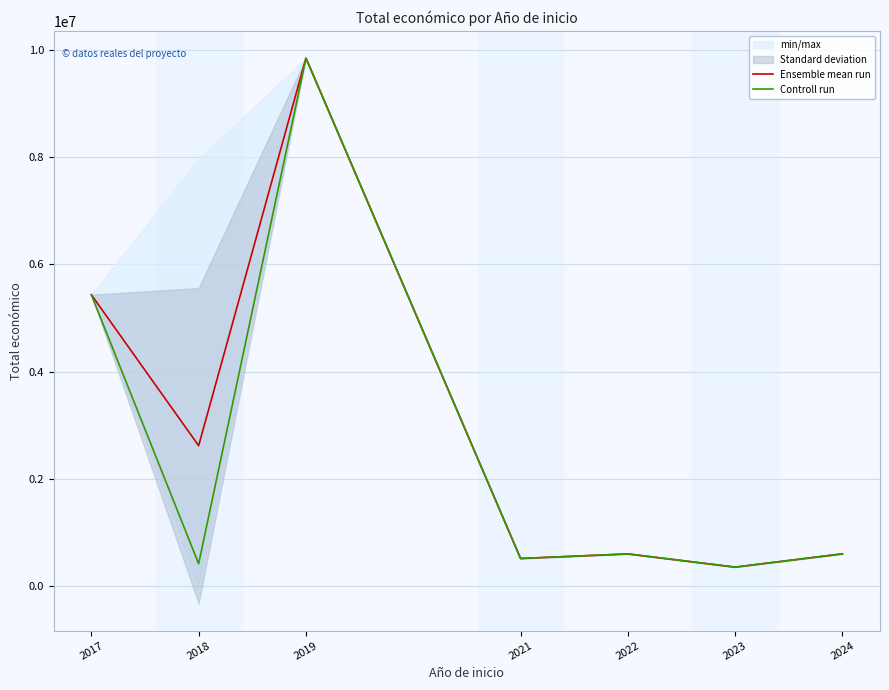

At which category does Controll run reach its first local peak?

2019